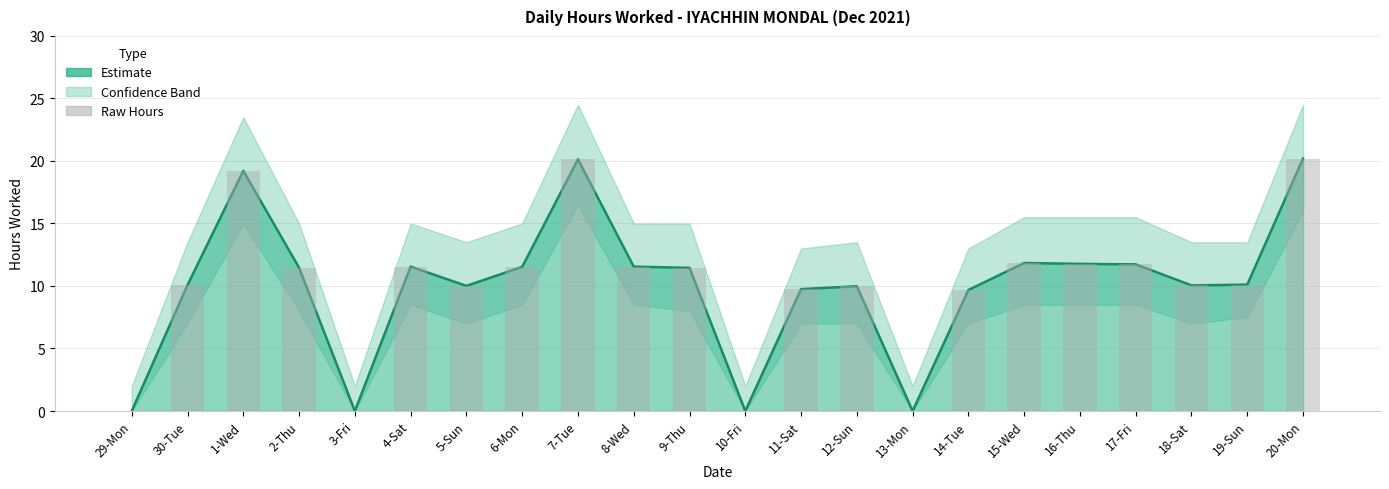

True or false: Upper Bound has a value of 4.7 at 17-Fri.

False